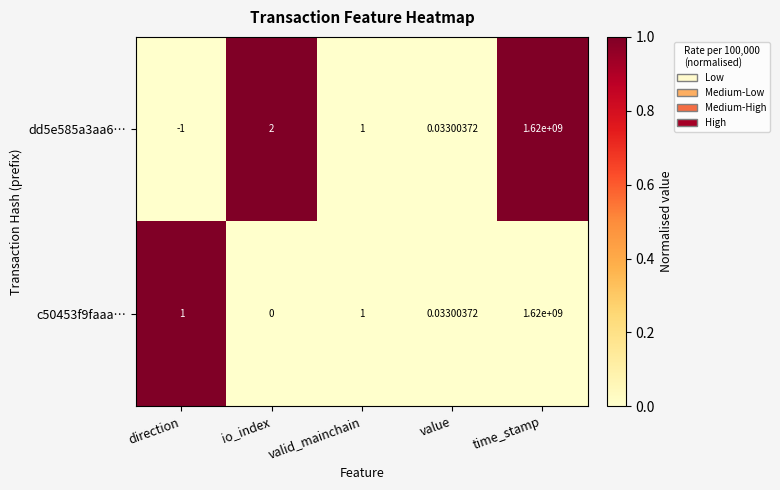

At how many categories does at least one series exceed 0?

5